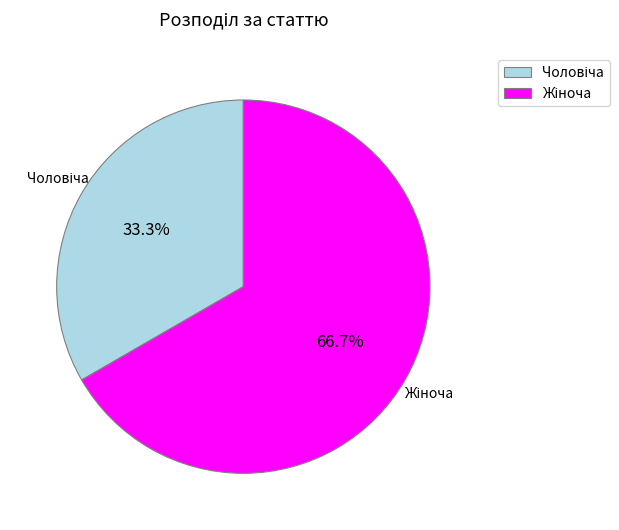

Is it true that Жіноча is 57% of the pie?

False